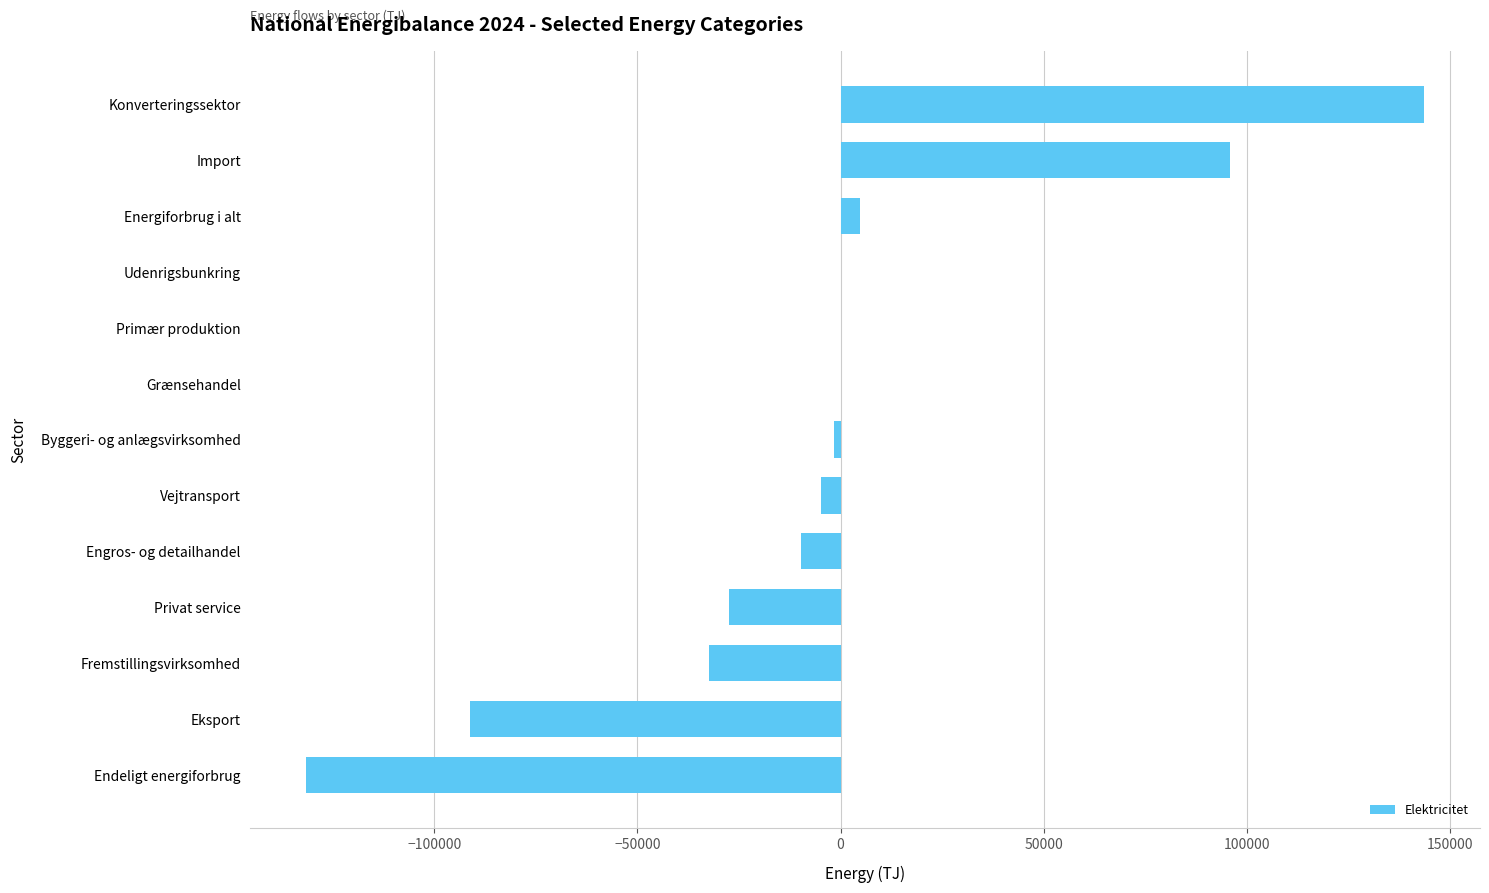

At which category does the chart reach its peak across all series?

Konverteringssektor